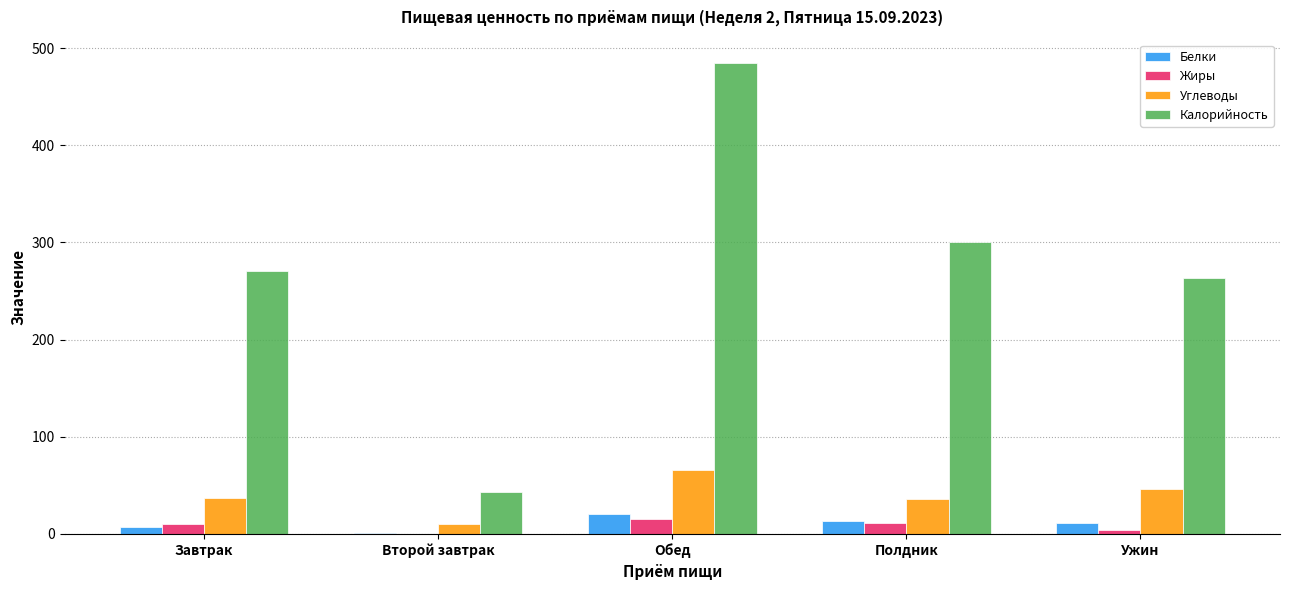

At which category does the chart reach its peak across all series?

Обед